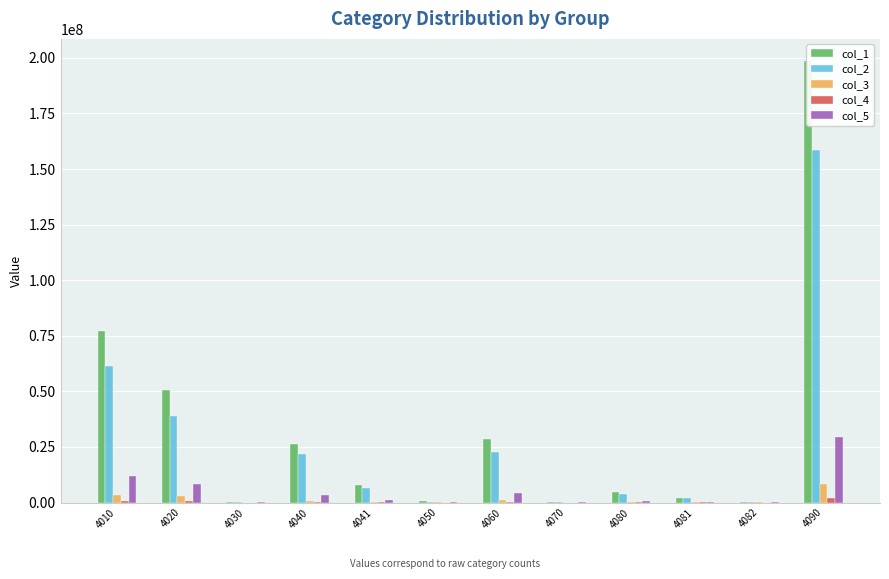

How many bars are there in each group?

5